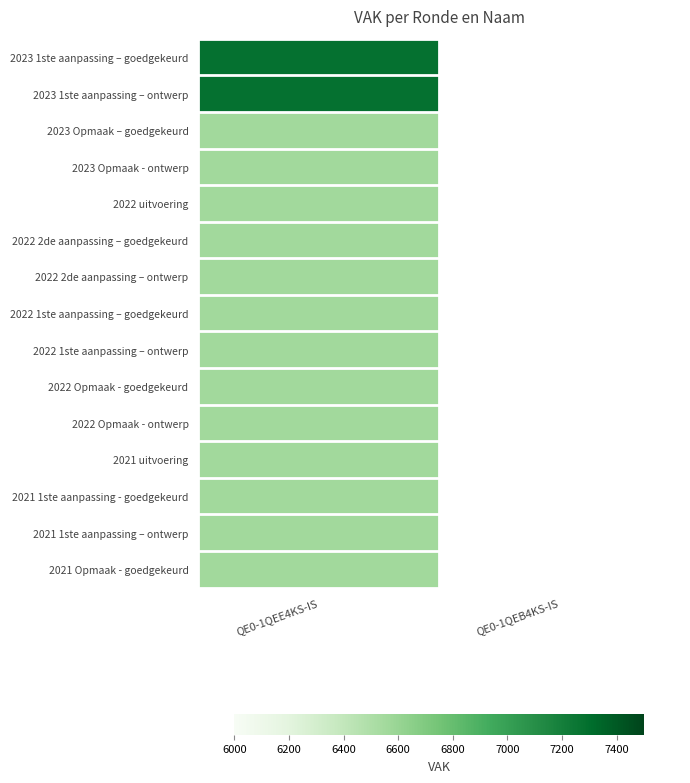

At QE0-1QEE4KS-IS, list the series in order from largest to smallest.

2023 1ste aanpassing – goedgekeurd, 2023 1ste aanpassing – ontwerp, 2023 Opmaak – goedgekeurd, 2023 Opmaak - ontwerp, 2022 uitvoering, 2022 2de aanpassing – goedgekeurd, 2022 2de aanpassing – ontwerp, 2022 1ste aanpassing – goedgekeurd, 2022 1ste aanpassing – ontwerp, 2022 Opmaak - goedgekeurd, 2022 Opmaak - ontwerp, 2021 uitvoering, 2021 1ste aanpassing - goedgekeurd, 2021 1ste aanpassing – ontwerp, 2021 Opmaak - goedgekeurd